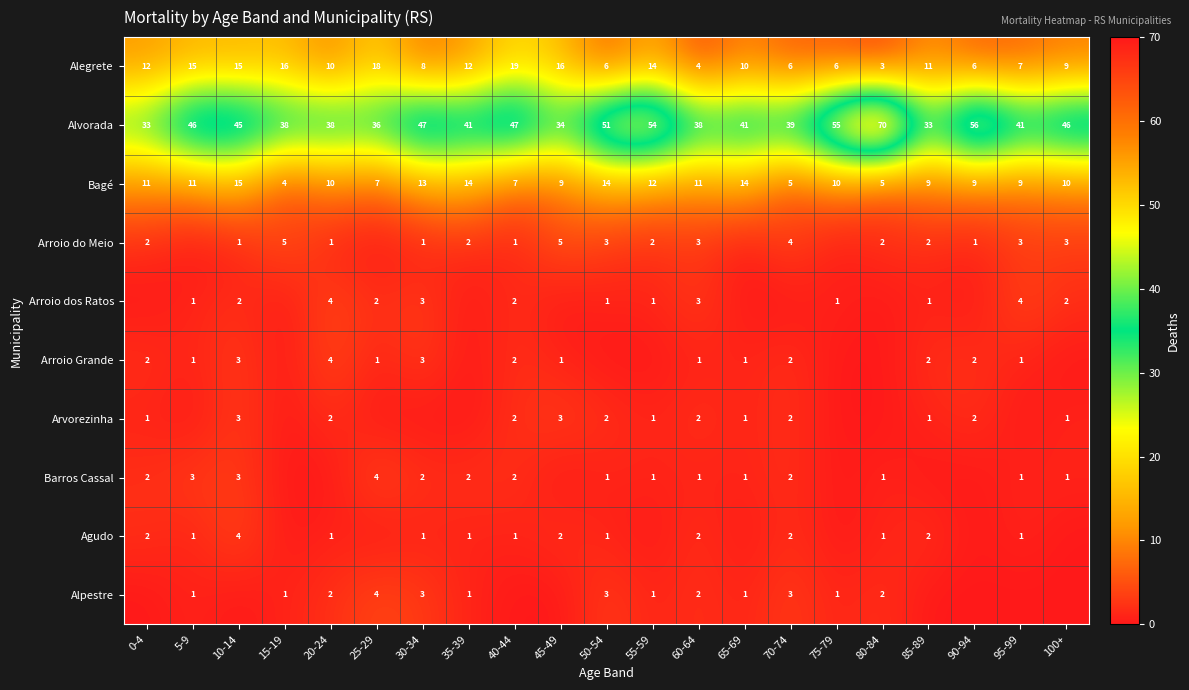

What is the total value across all series at 90-94?

76